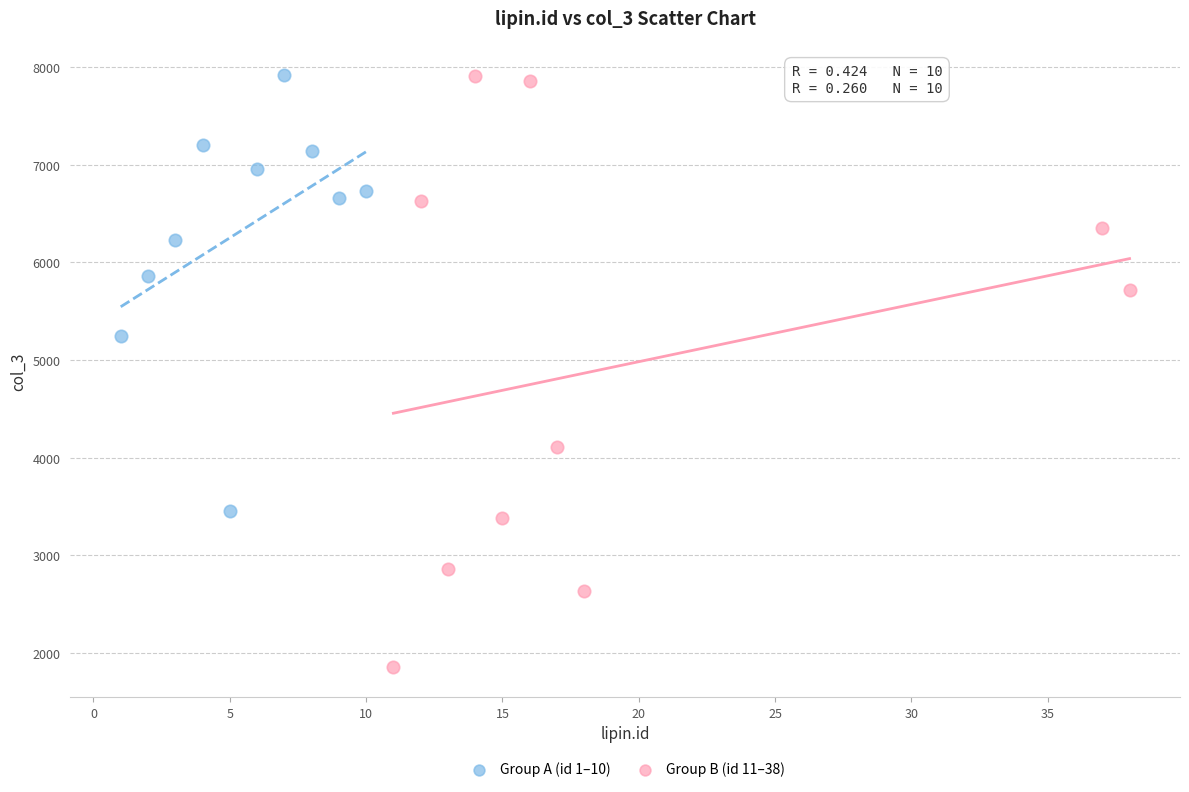

What are all the series names shown in the legend?

Group A (id 1–10), Group B (id 11–38)